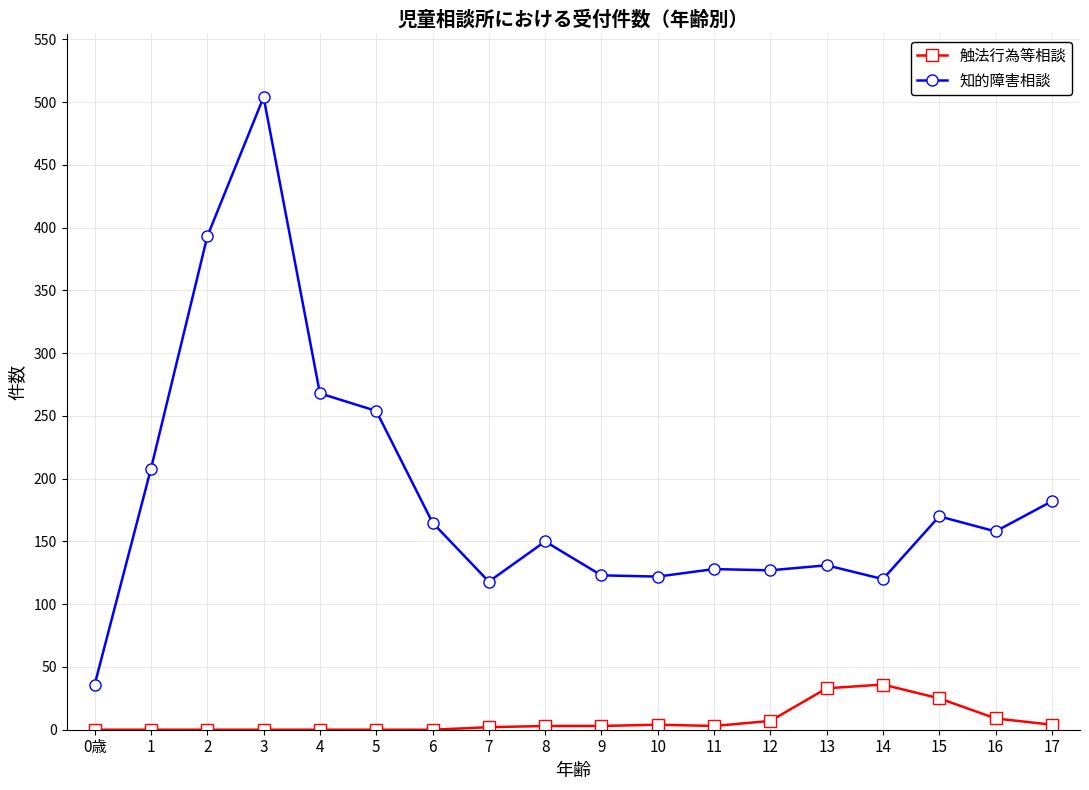

What is the label of the 4th point from the left?

3